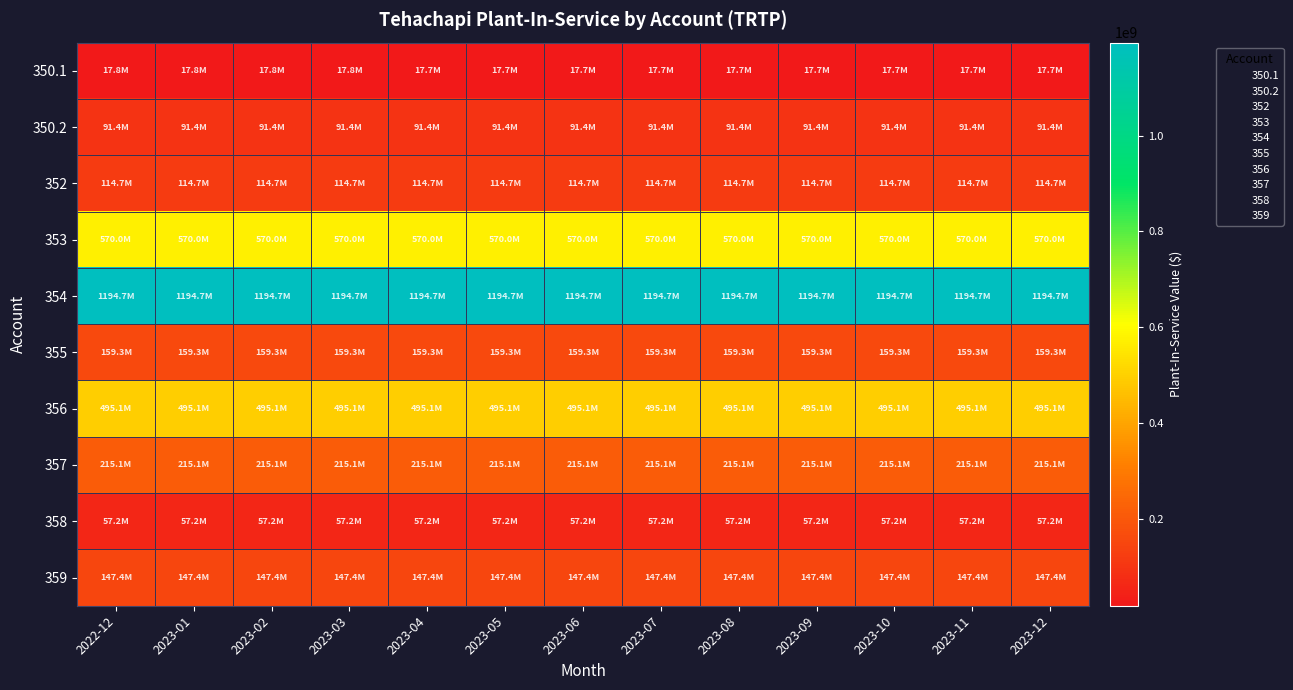

What is the total value across all series at 2022-12?

3062621566.1